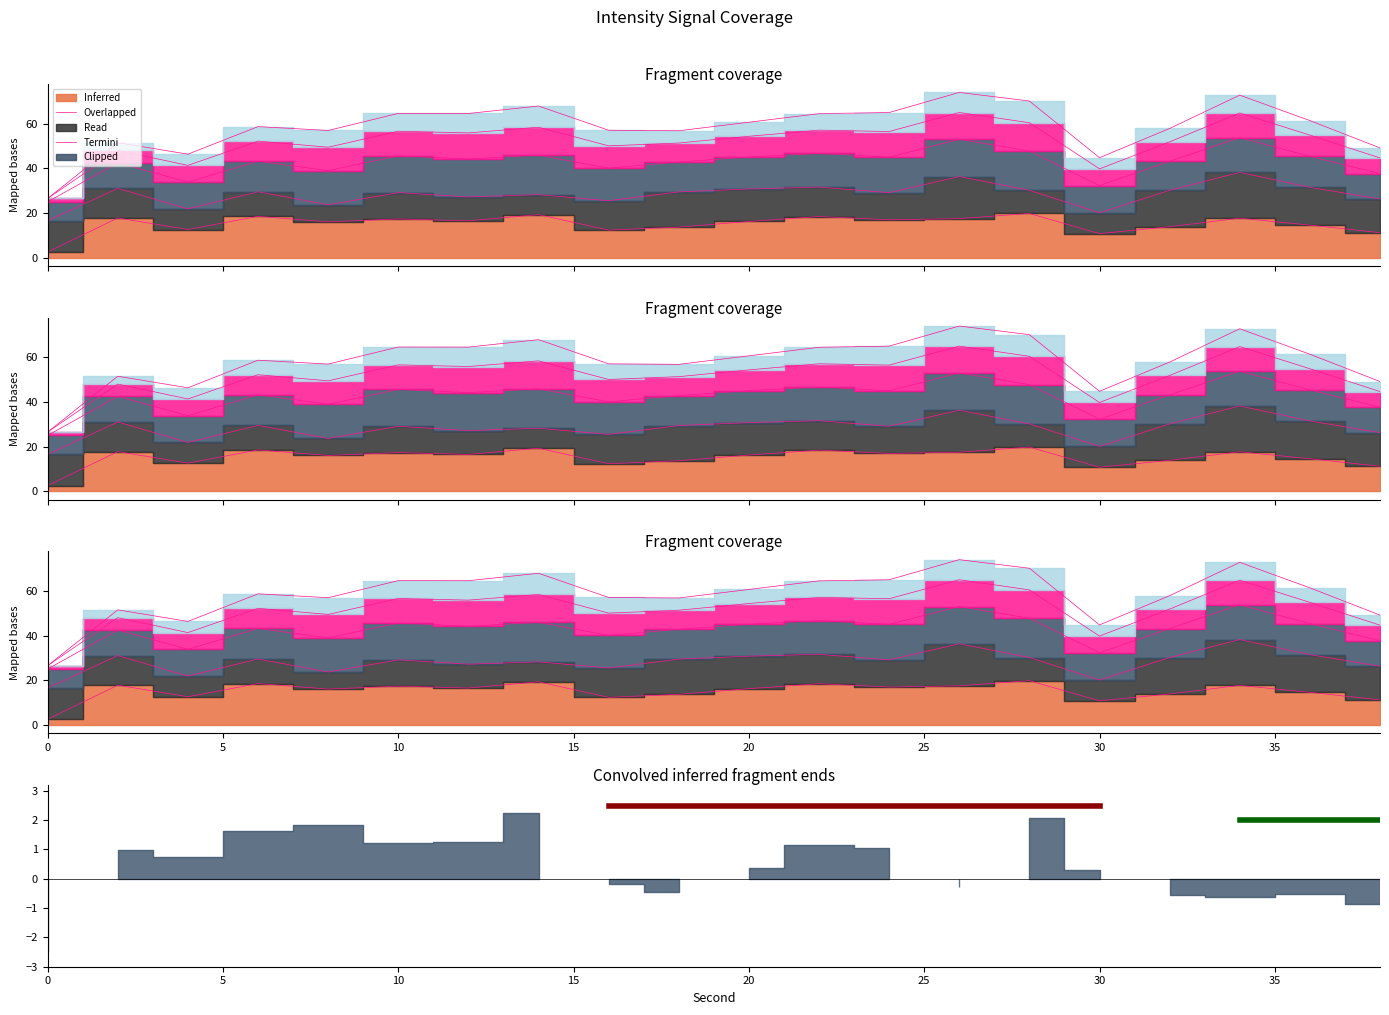

Which series has the widest spread of values?

Termini